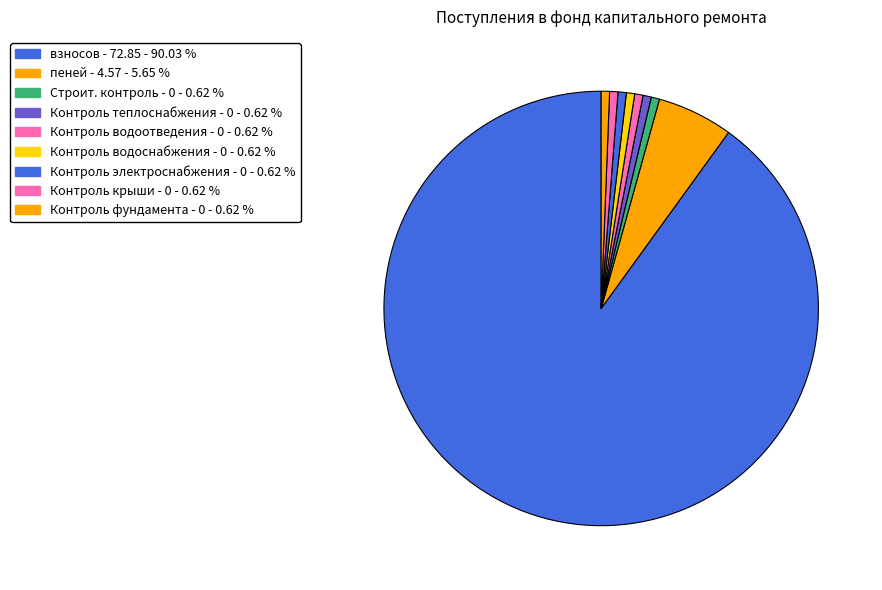

Does any single category account for the majority?

Yes